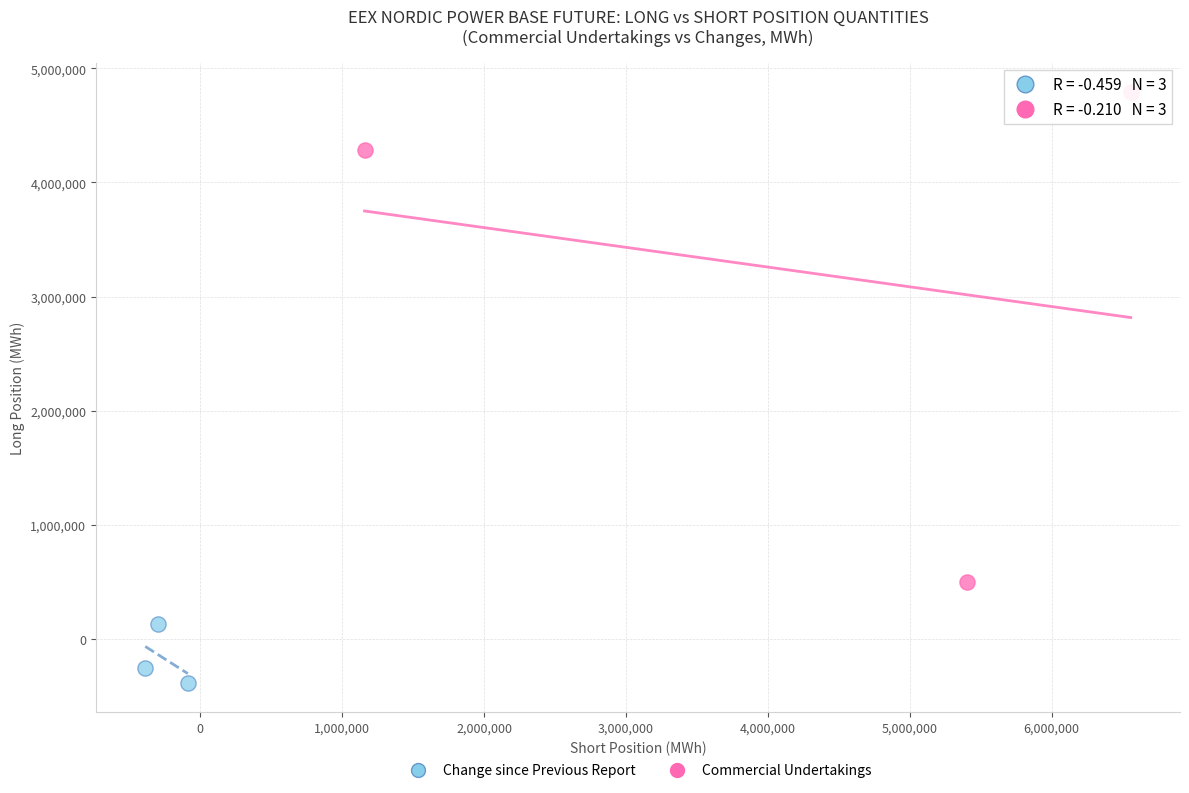

Which series reaches the minimum Y coordinate?

Change since Previous Report